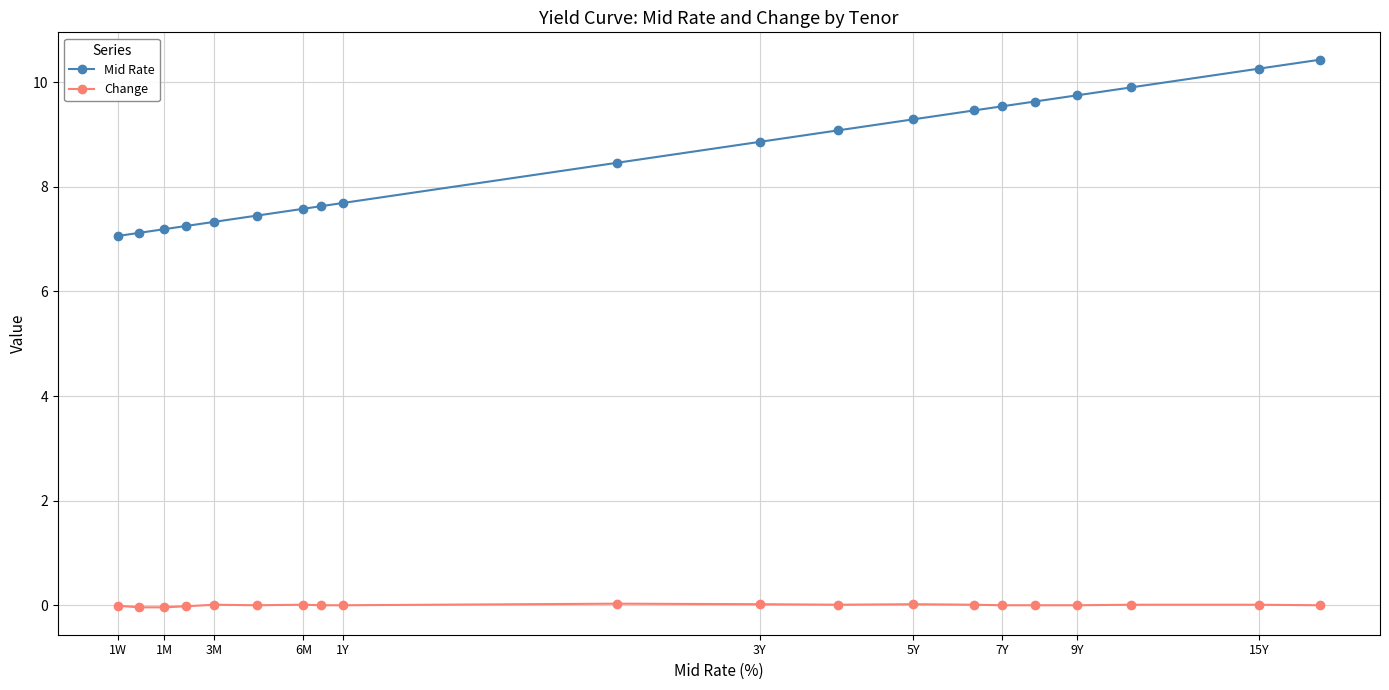

What is the value of the Mid Rate point at the 15th from the left?

9.5